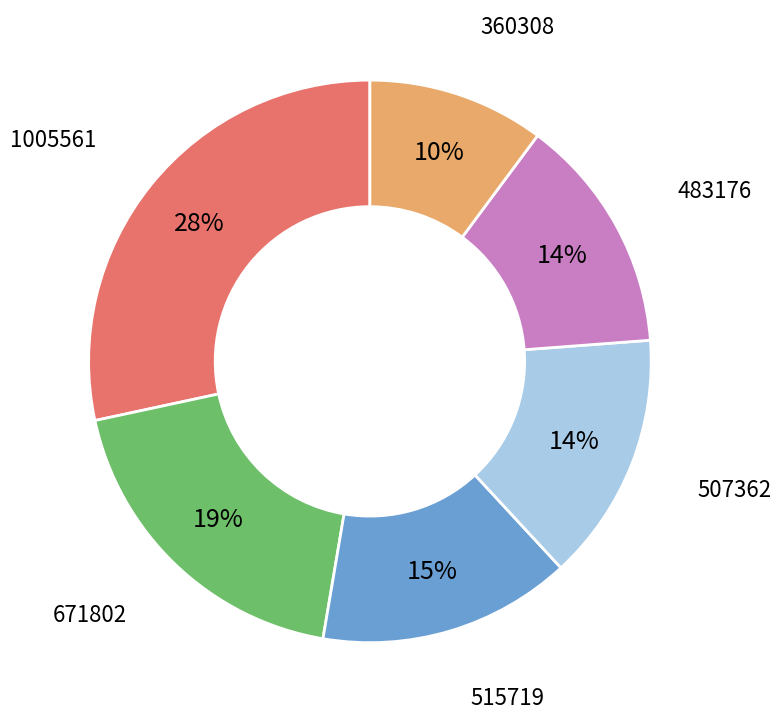

Do 1005561 and 483176 together represent more than half of the pie?

No